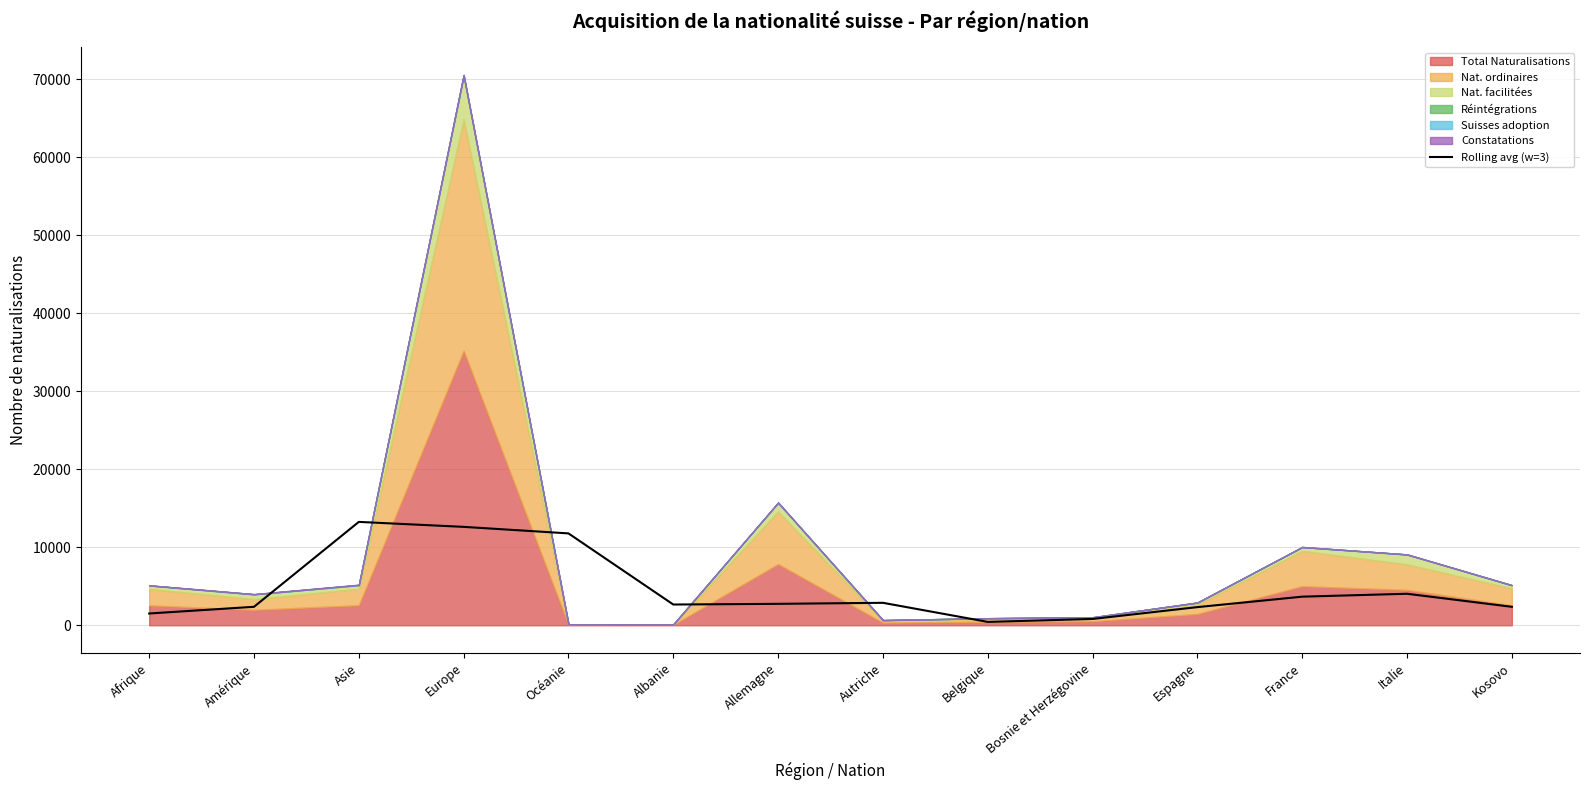

Where does the data first go above 2747?

Asie